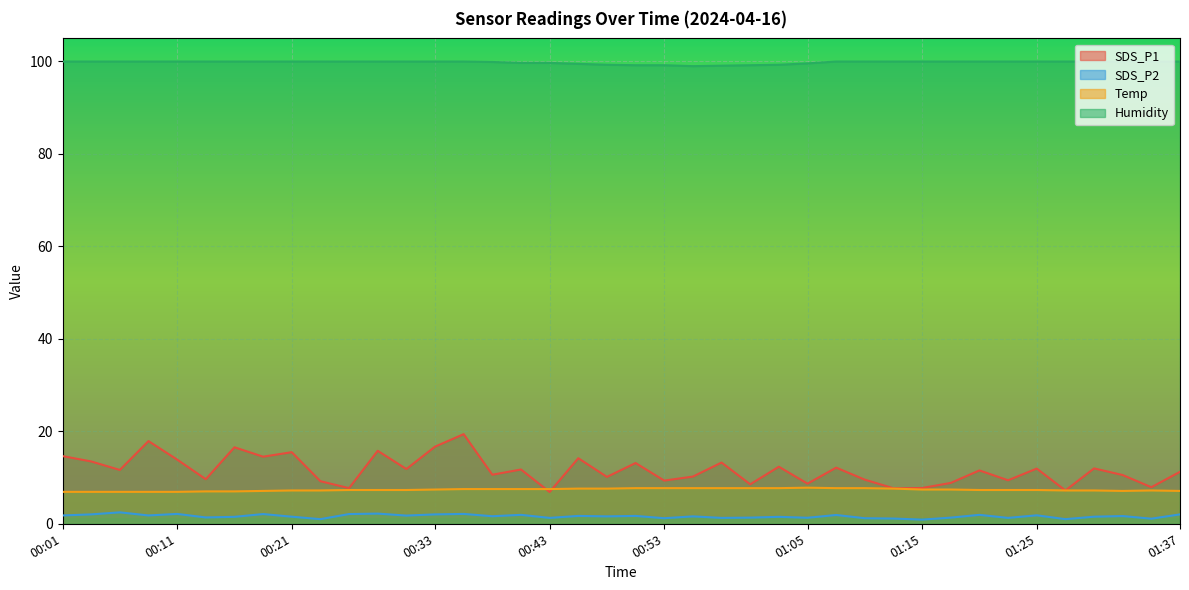

What is the average value of the SDS_P1 series?

11.6